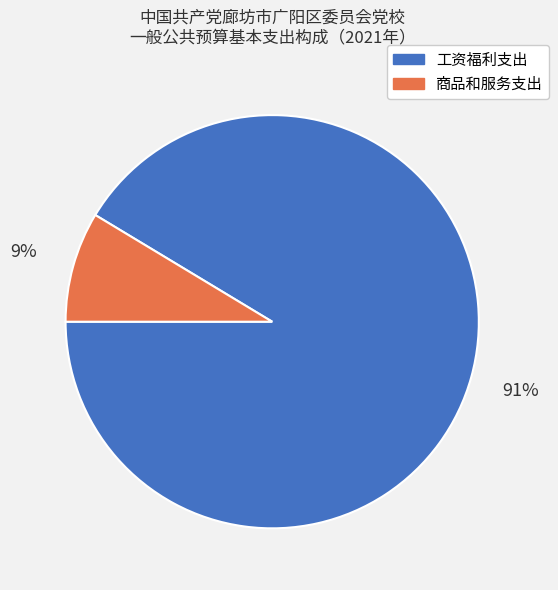

Combined, do 商品和服务支出 and 工资福利支出 account for over 50%?

Yes